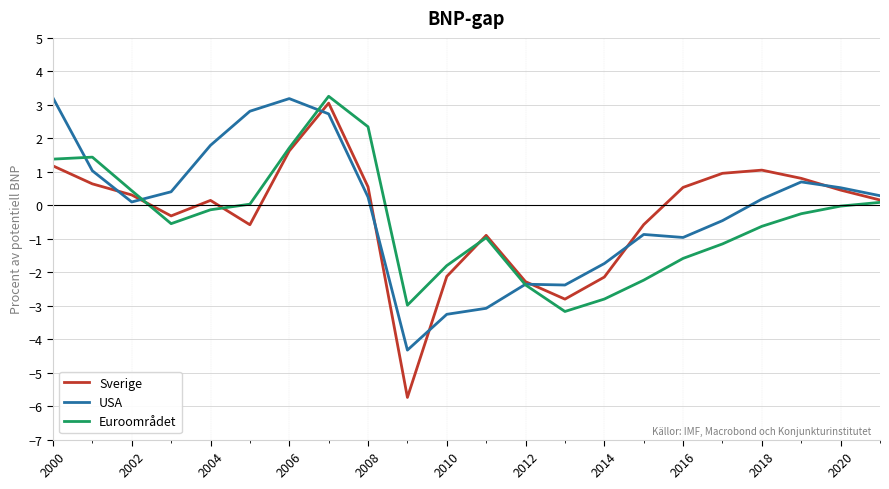

What is the average value of the Euroområdet series?

-0.5